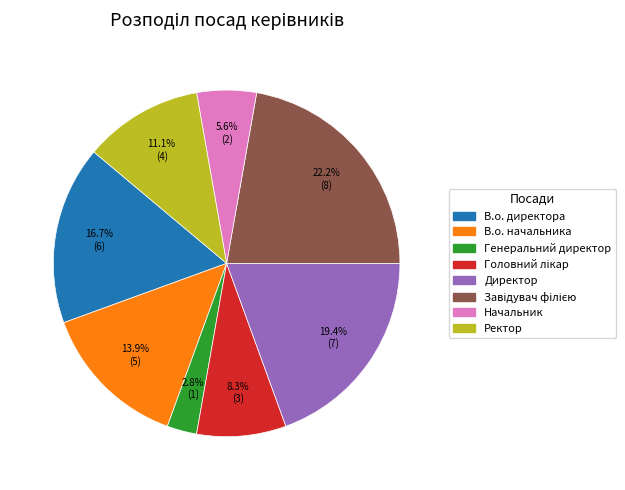

Which has a higher value, Начальник or Генеральний директор?

Начальник